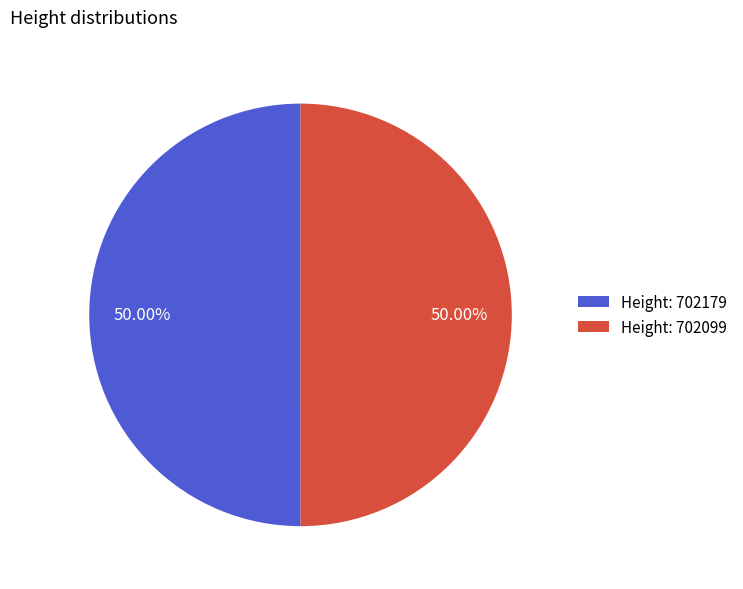

Combined, do Height: 702099 and Height: 702179 account for over 50%?

Yes